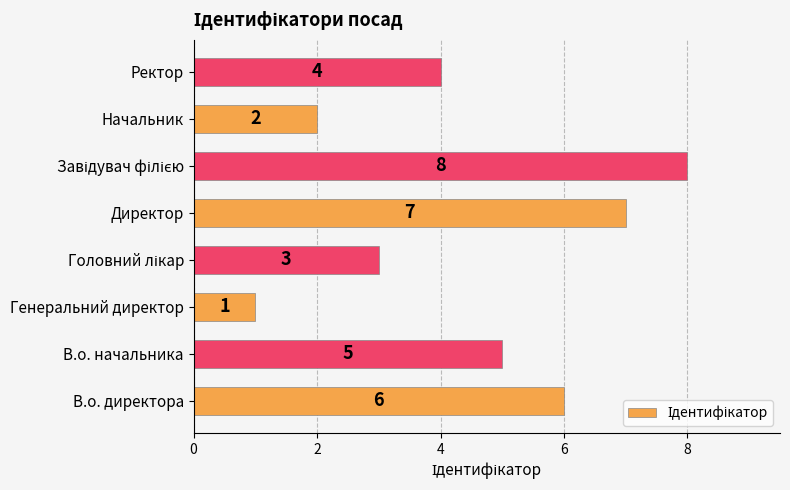

What is the greatest value displayed?

8